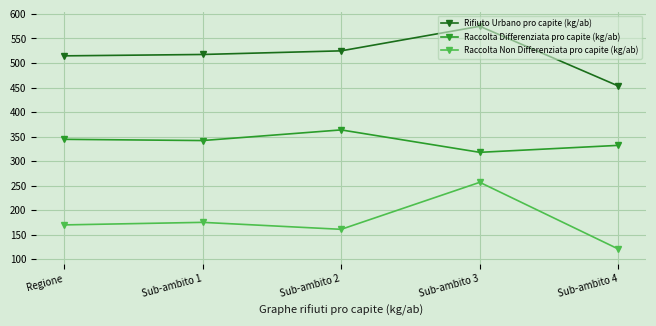

Which label corresponds to the smallest value in the chart?

Sub-ambito 4